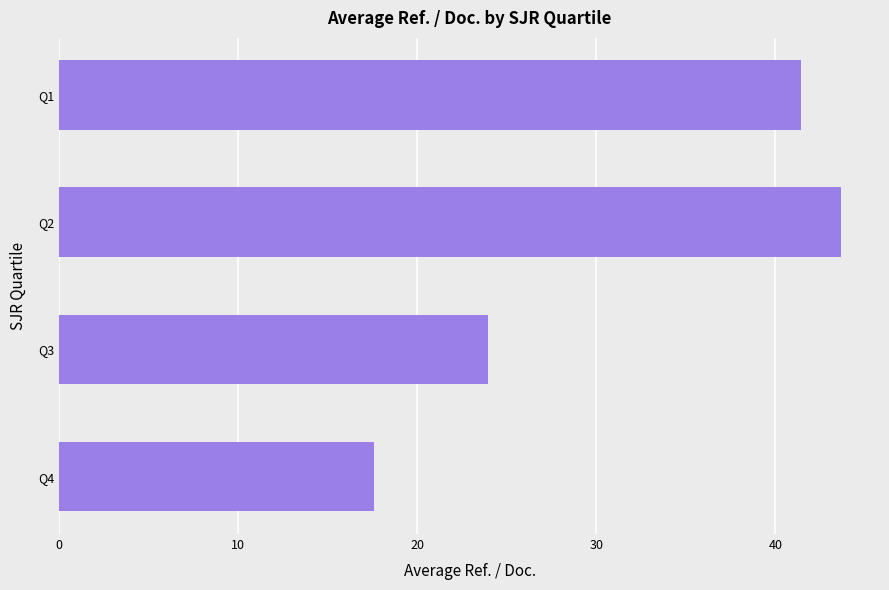

Approximately how many times larger is the value at Q3 compared to Q1?

0.6